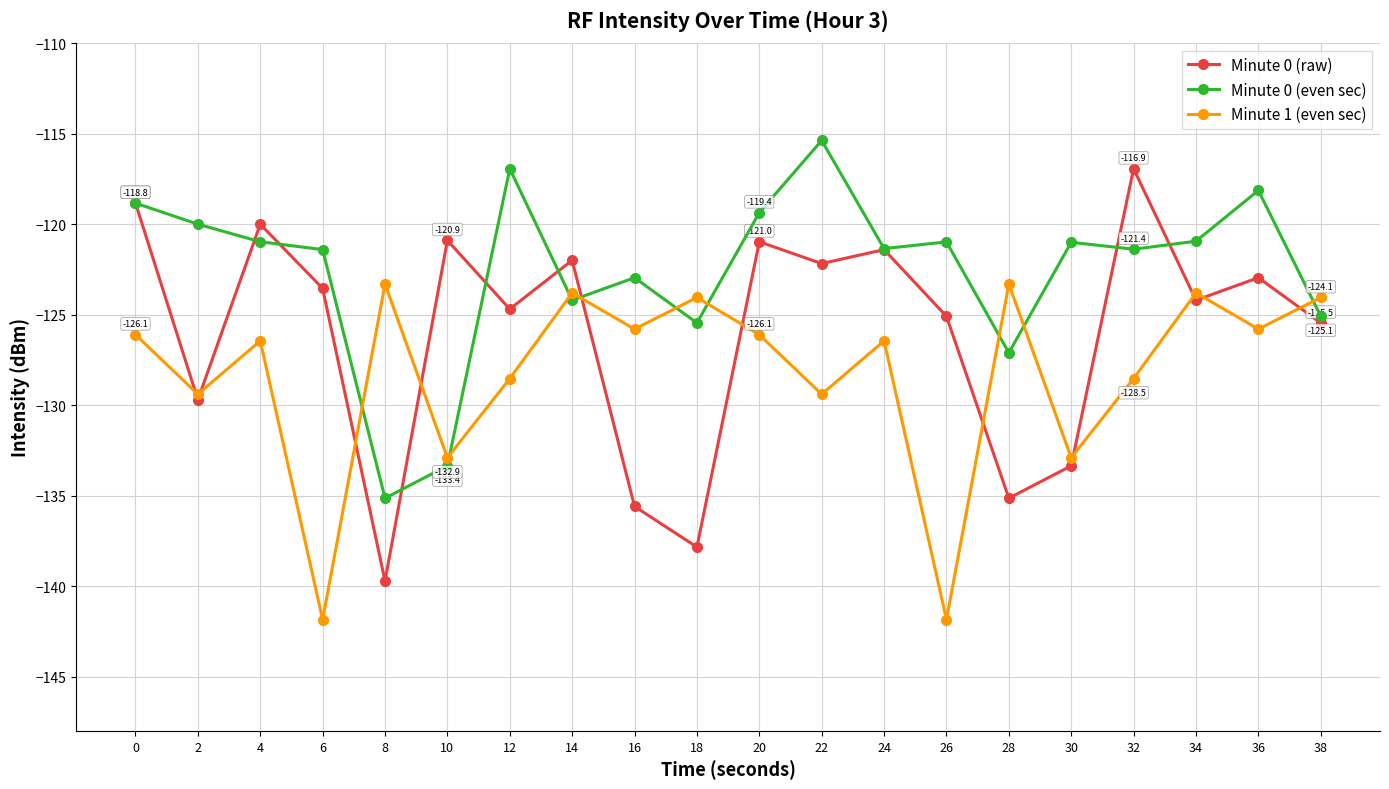

Rank the series by their average value, from lowest to highest.

Minute 1 (even sec), Minute 0 (raw), Minute 0 (even sec)